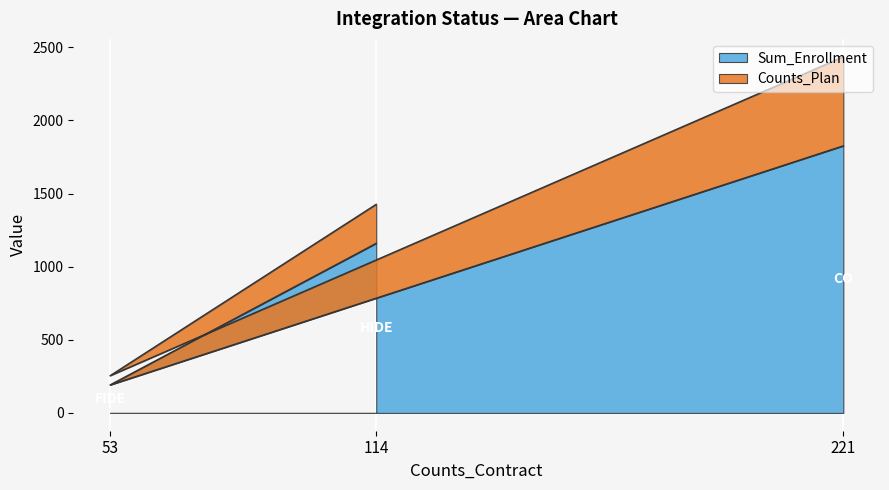

Rank the categories by Sum_Enrollment value from highest to lowest.

221, 114, 53